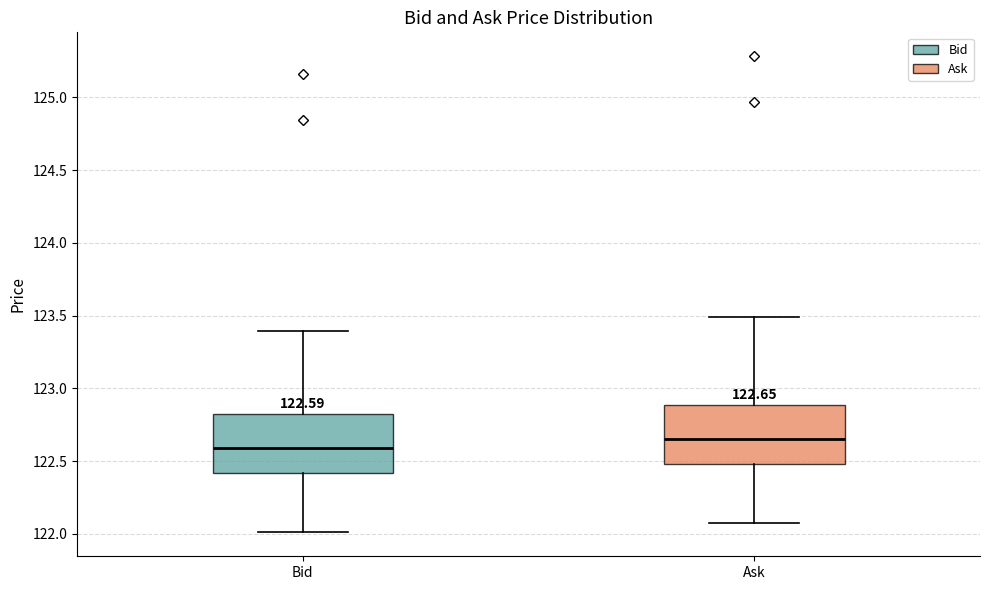

Which box's median line is the highest?

Ask